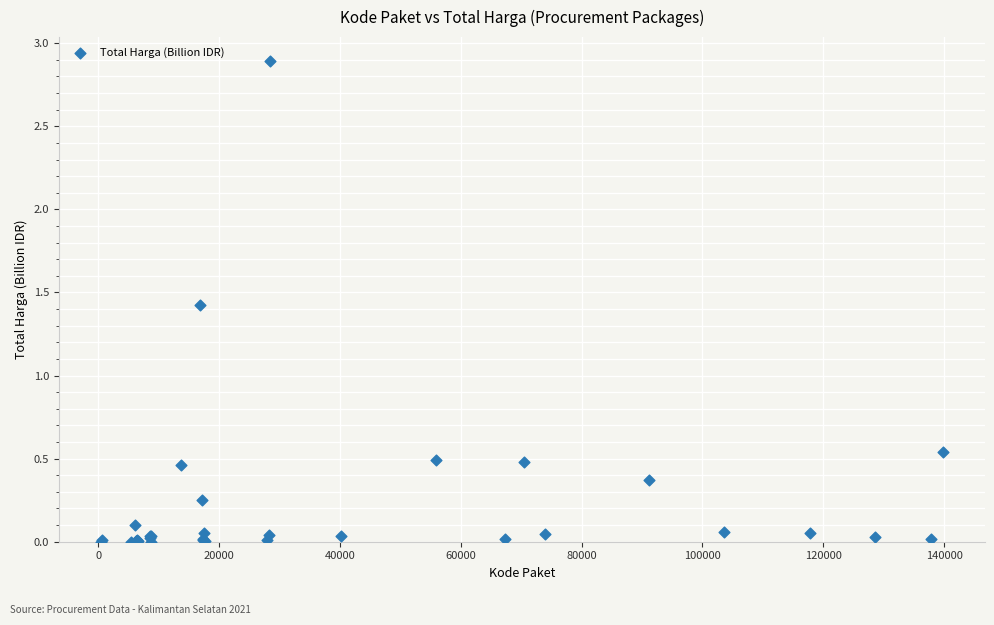

What Y value in the scatter plot is closest to 1?

1.4